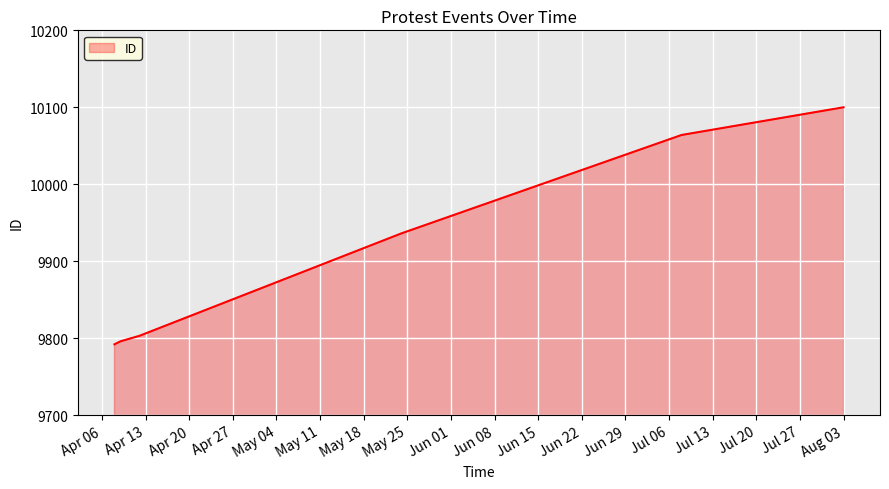

What is the difference between the maximum and second lowest values?

304